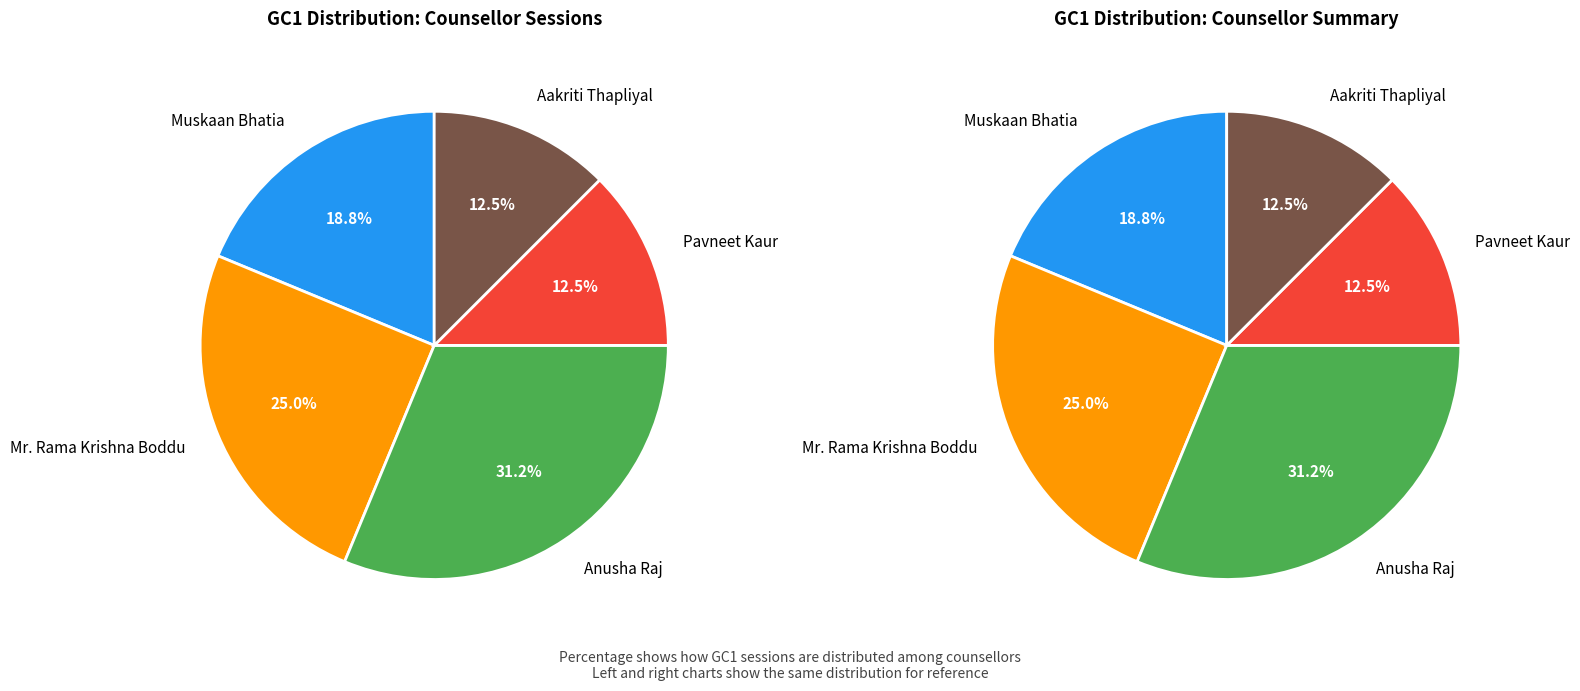

To the nearest percent, what percentage of the pie is Aakriti Thapliyal?

12%